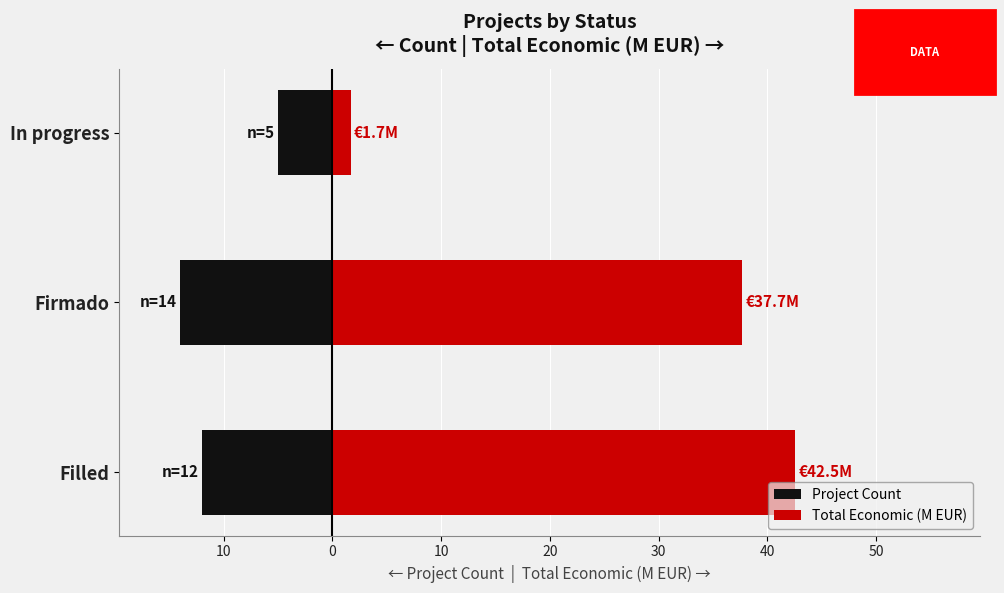

What is the lowest value of the Project Count series?

-14.0